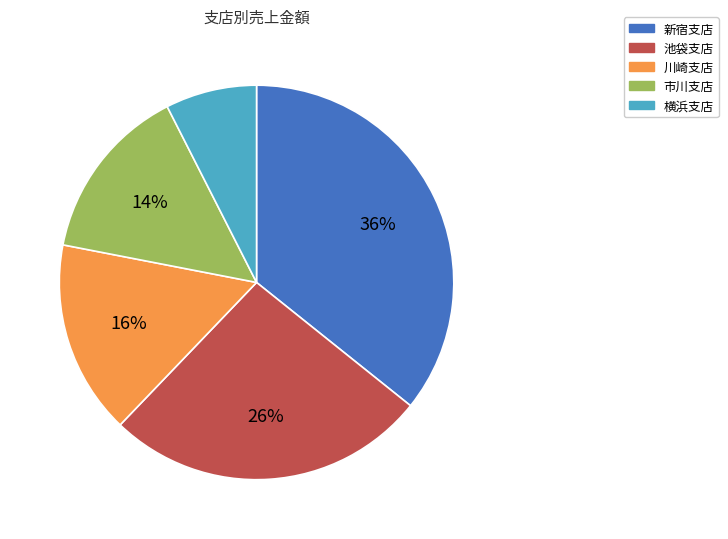

Is there a majority slice in this chart?

No